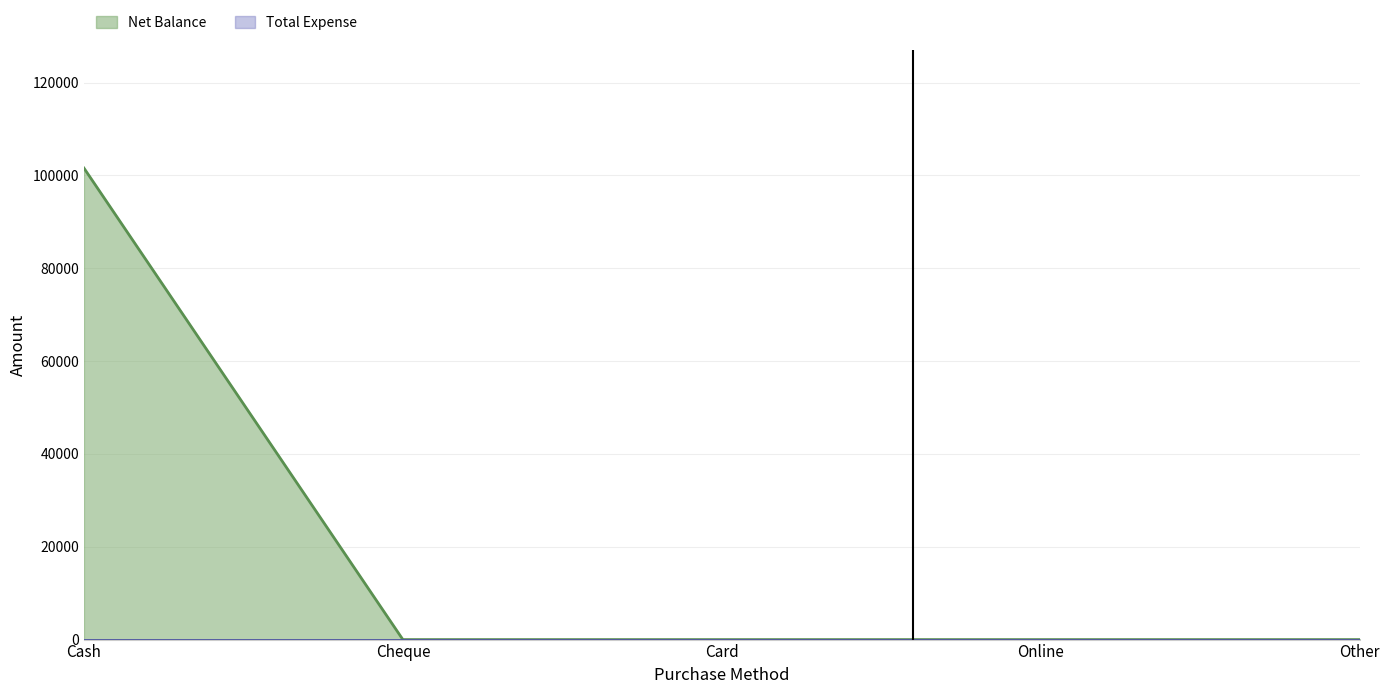

The value at Cheque is -38947. True or false?

False